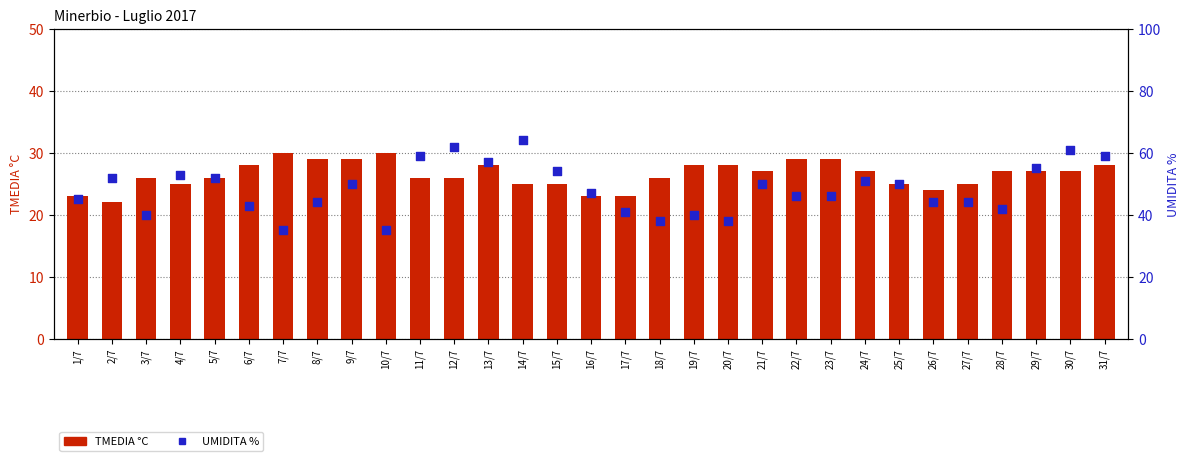

At how many categories does at least one series exceed 48?

15